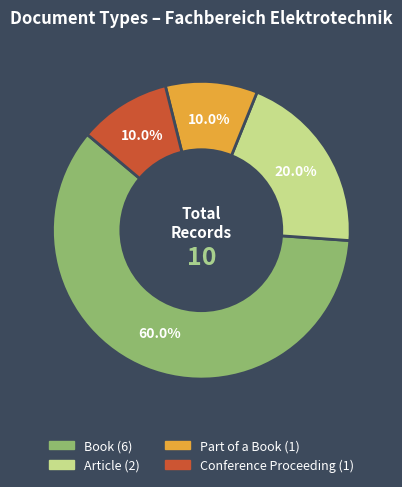

Does any single category account for the majority?

Yes